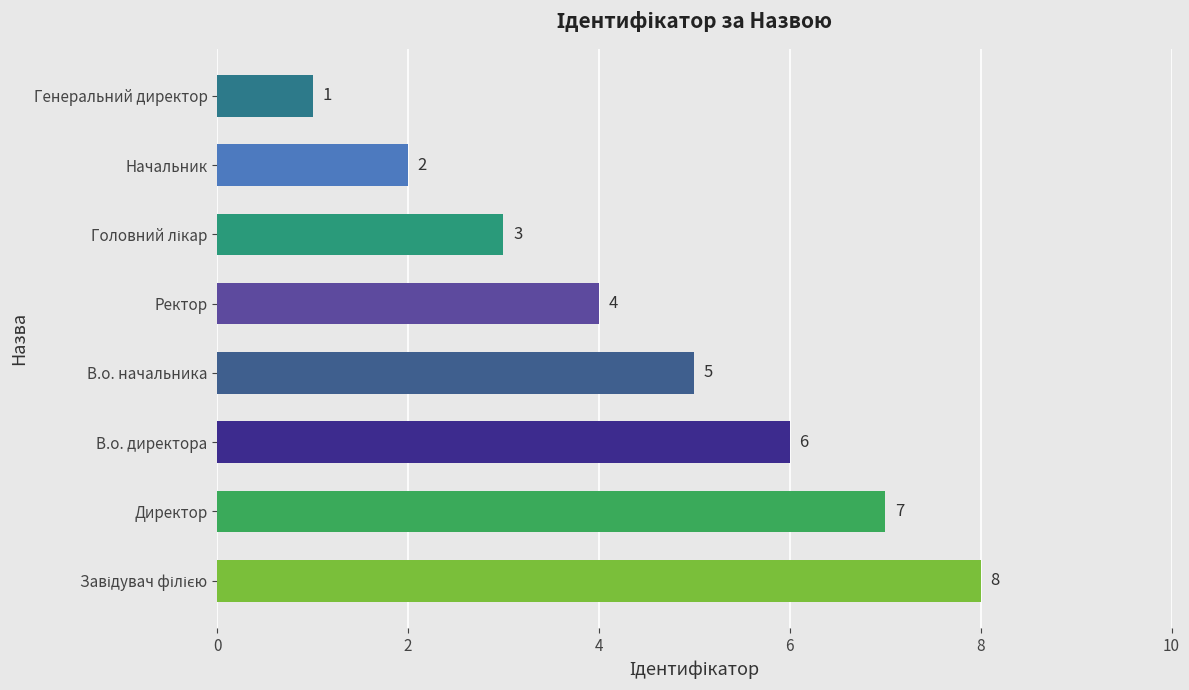

Reading bottom to top, what are all the values shown in this chart?

8	7	6	5	4	3	2	1